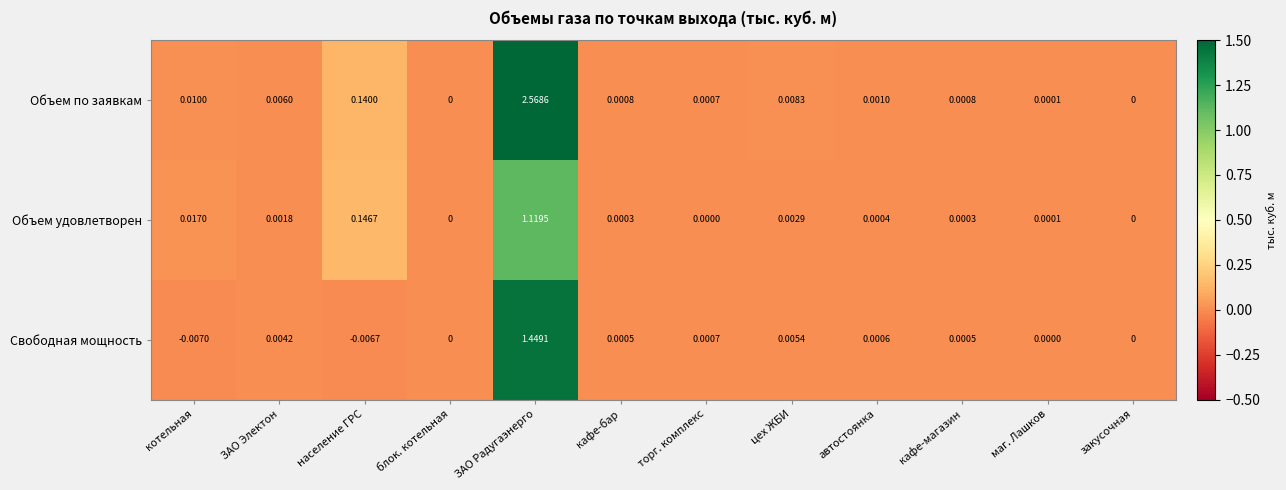

Which category has the highest value in the Объем удовлетворен series?

ЗАО Радугаэнерго